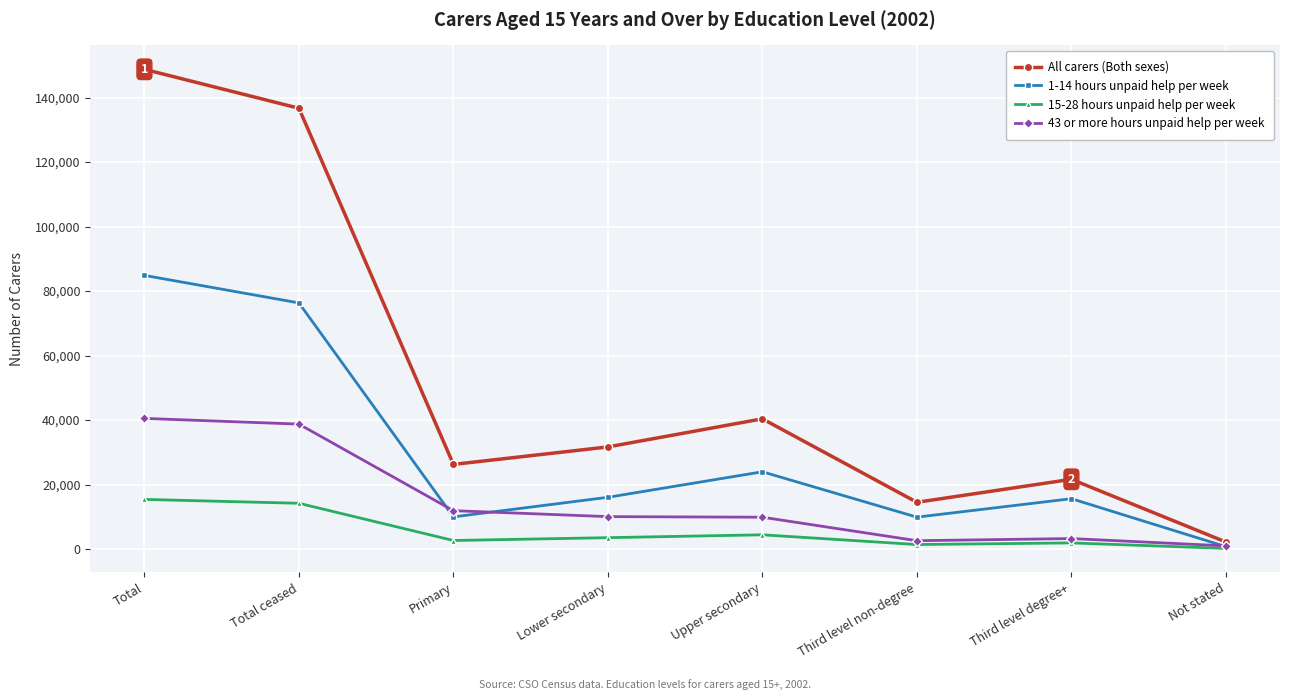

Where is the first local maximum for All carers (Both sexes)?

Upper secondary